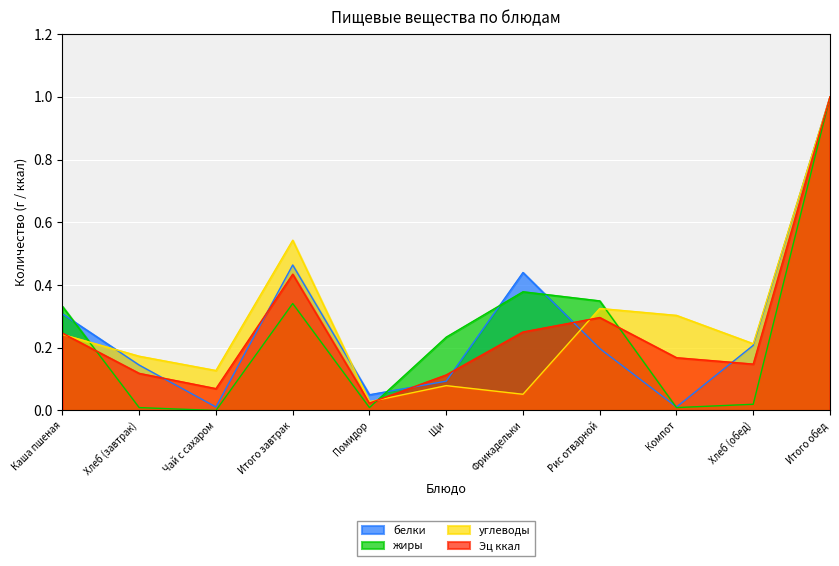

The value of белки at Хлеб (завтрак) is 0.1. True or false?

True